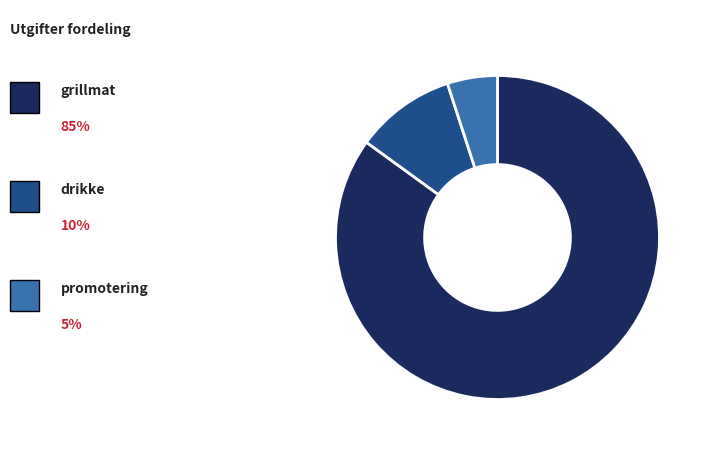

Is there a majority slice in this chart?

Yes